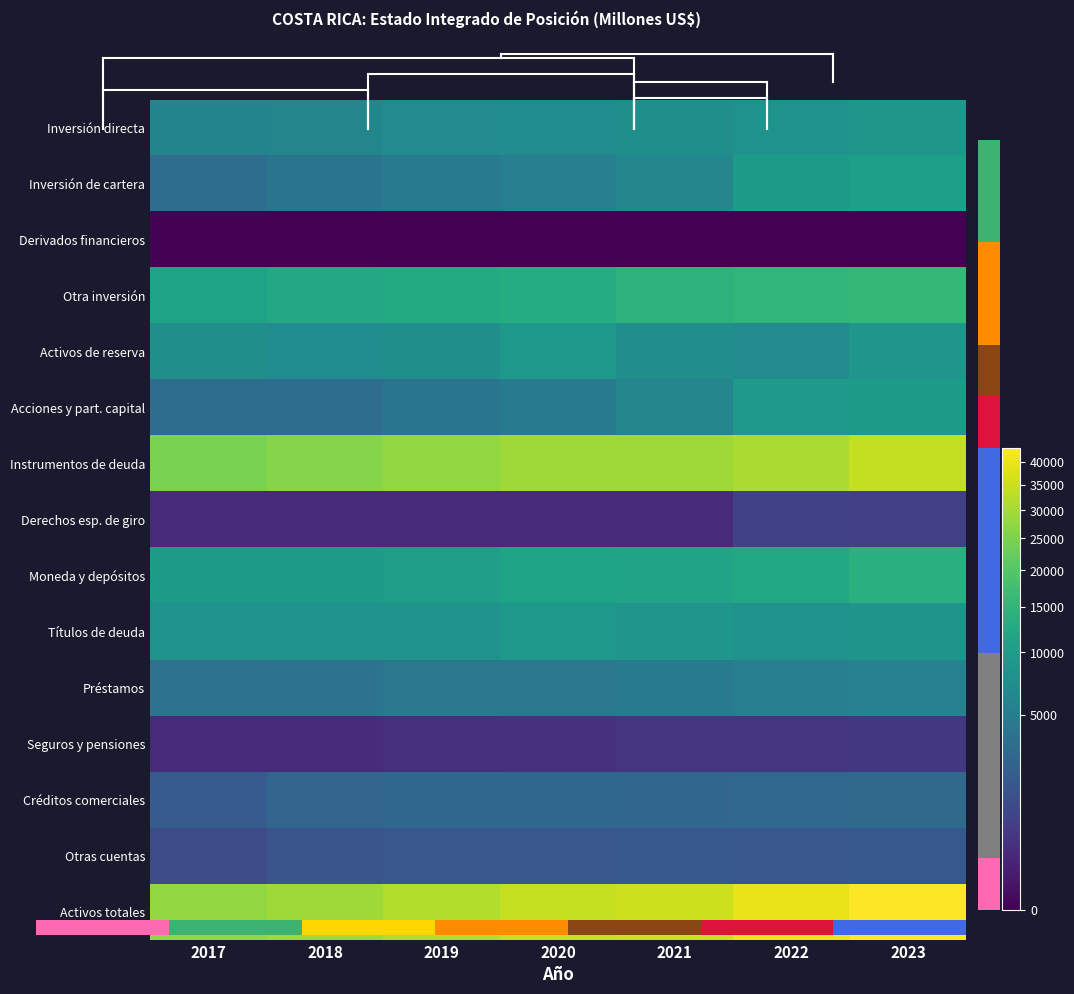

At how many categories does at least one series exceed 15467?

7